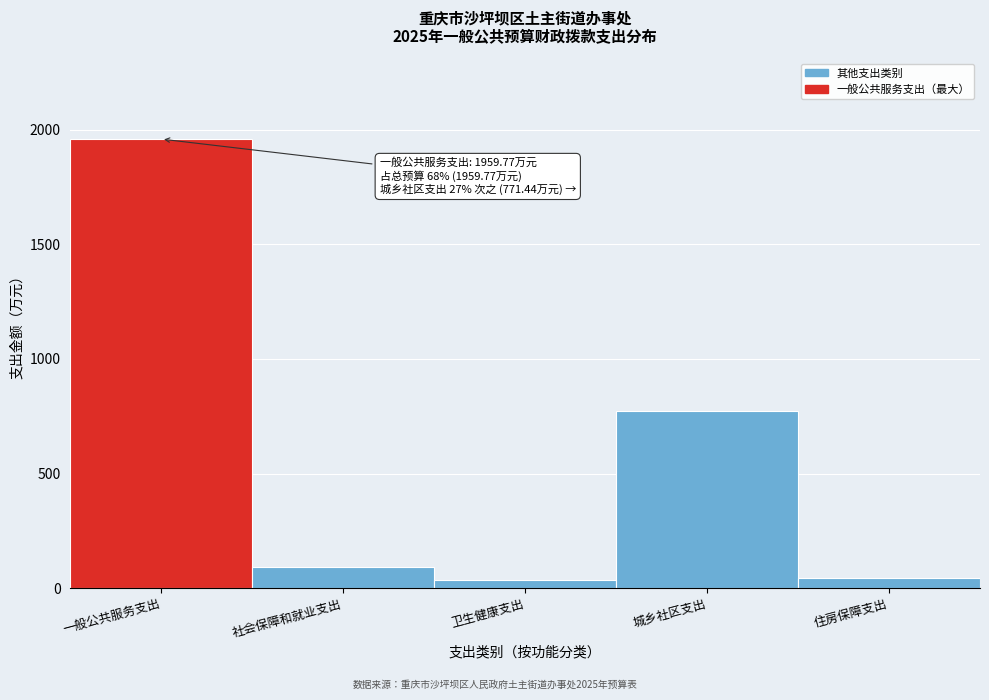

Where is the data nearest to the value 997?

城乡社区支出